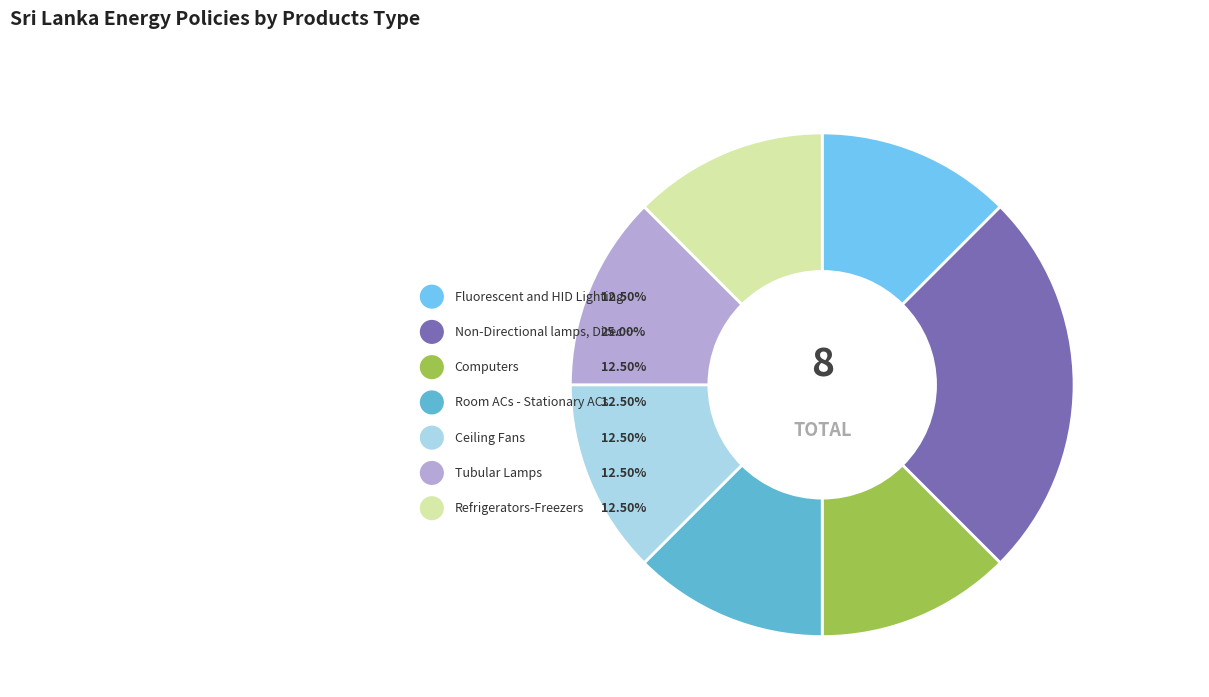

Combined, do Ceiling Fans and Tubular Lamps account for over 50%?

No